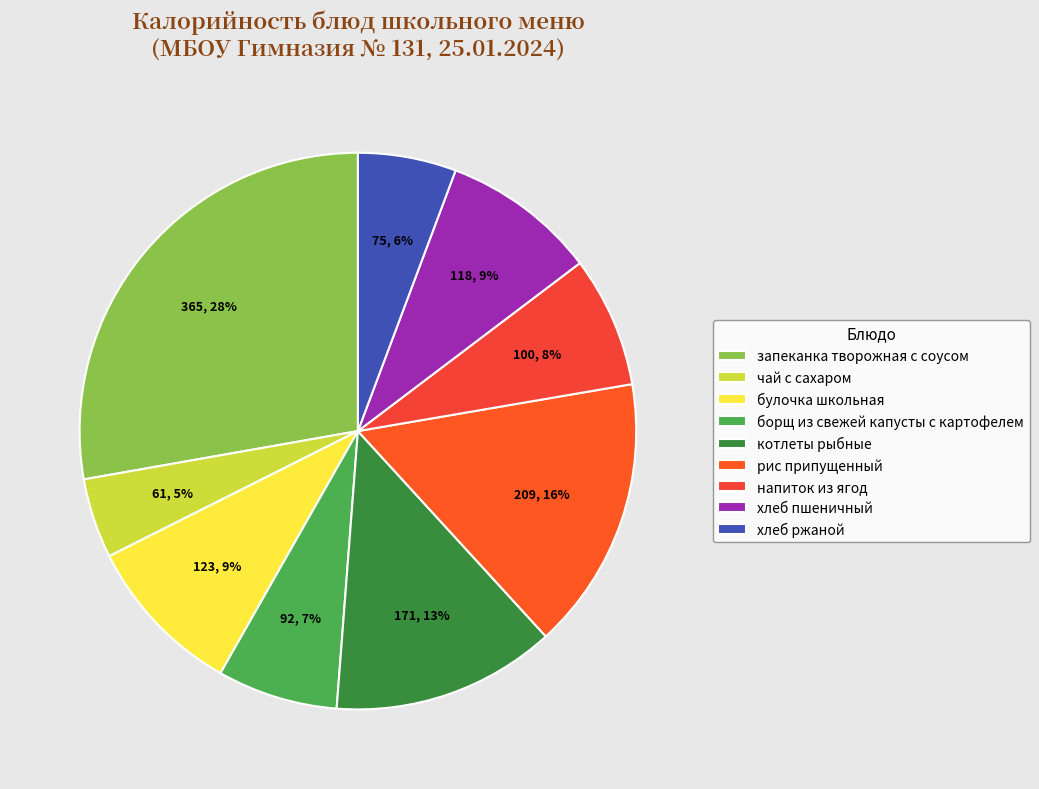

Do чай с сахаром and напиток из ягод together represent more than half of the pie?

No